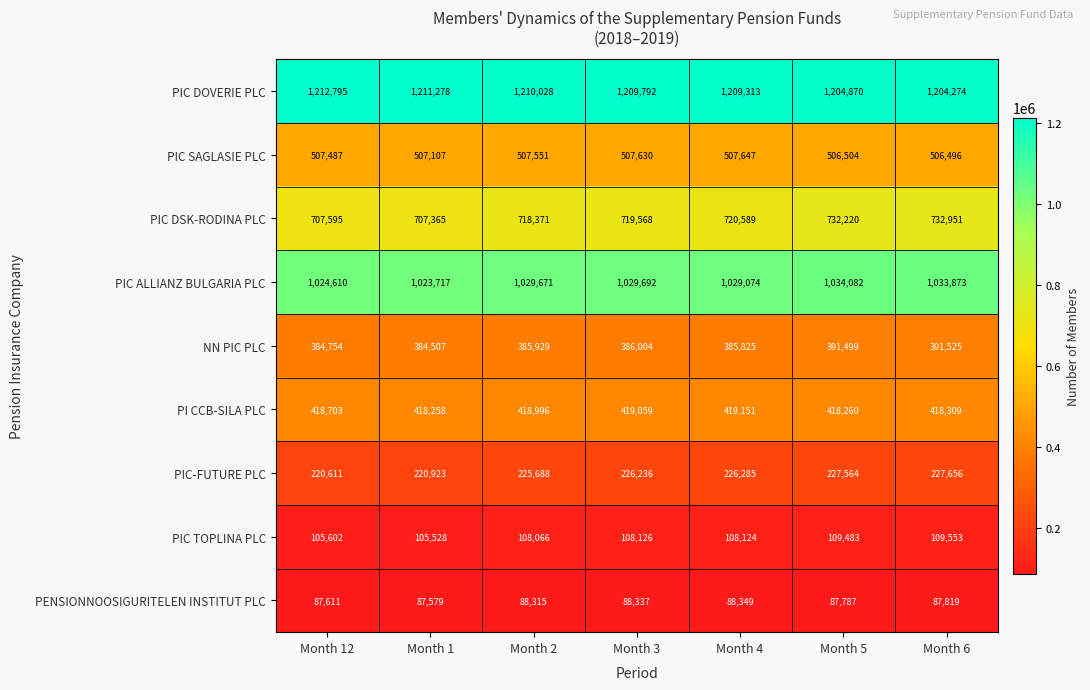

Which series has the largest range (max minus min)?

PIC DSK-RODINA PLC